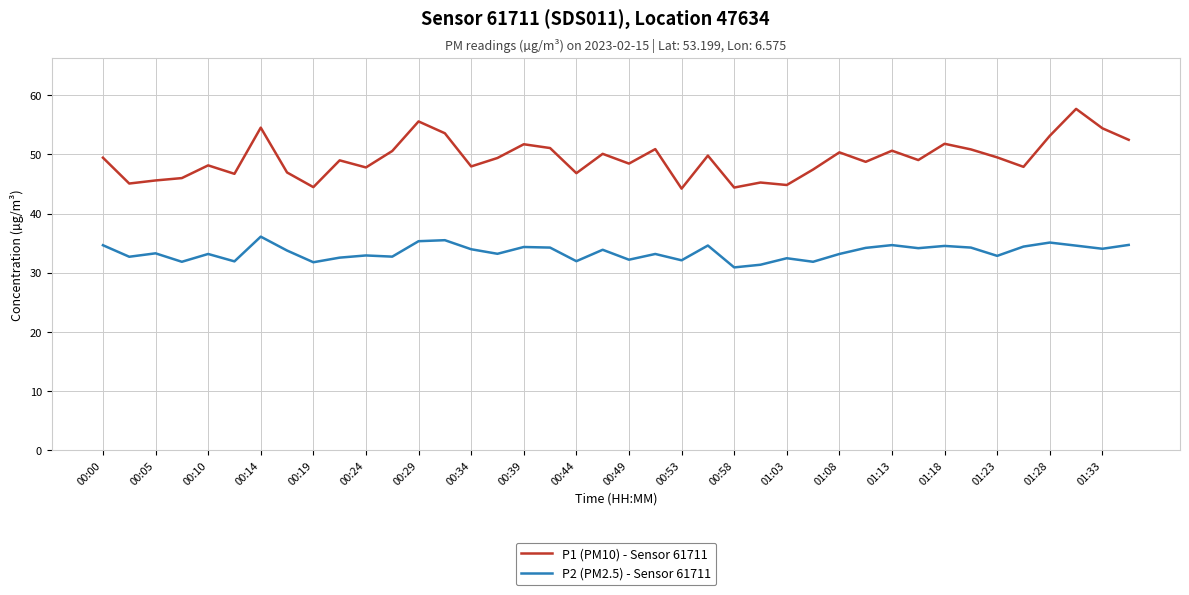

Which series has the widest spread of values?

P1 (PM10) - Sensor 61711